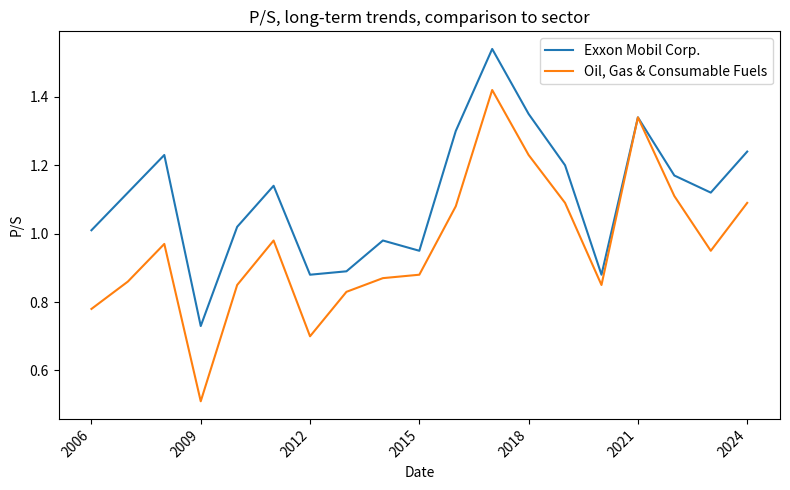

Rank the series by their average value, from lowest to highest.

Oil, Gas & Consumable Fuels, Exxon Mobil Corp.